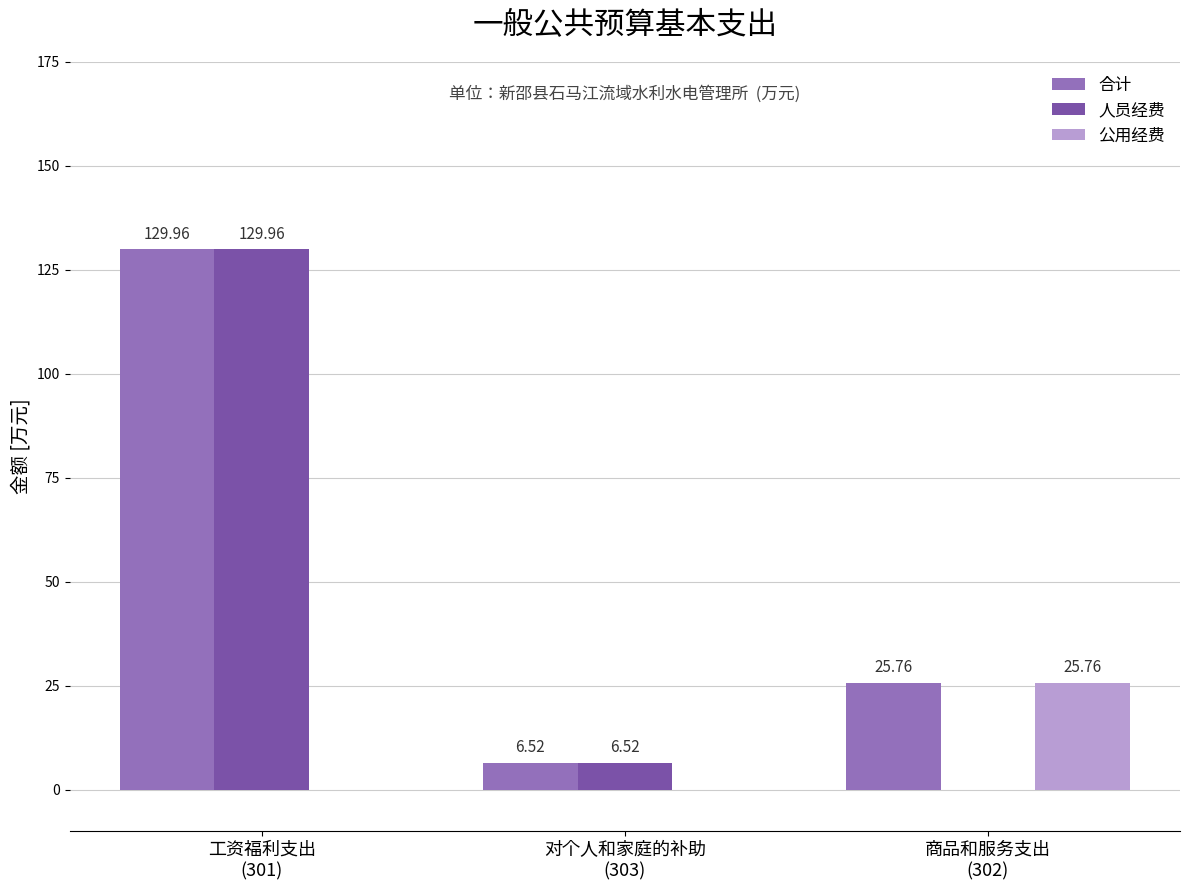

What is the sum of all 公用经费 values?

25.8